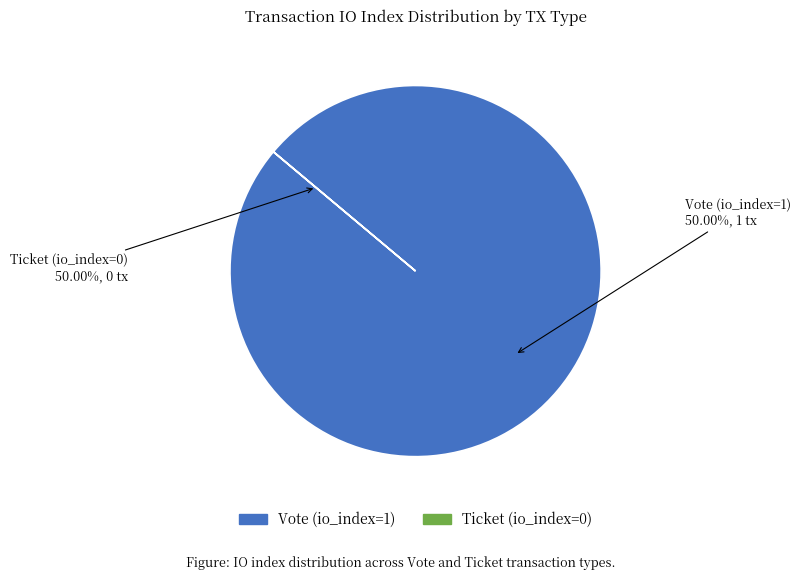

Does any single category account for the majority?

Yes